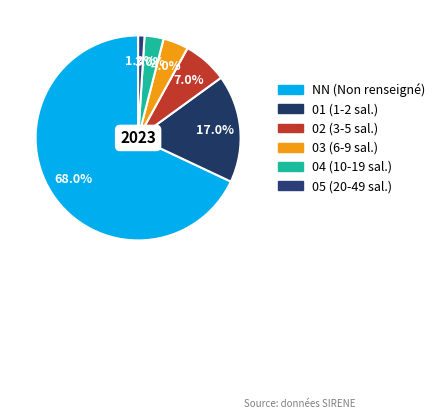

True or false: 01 accounts for 30% of the total.

False